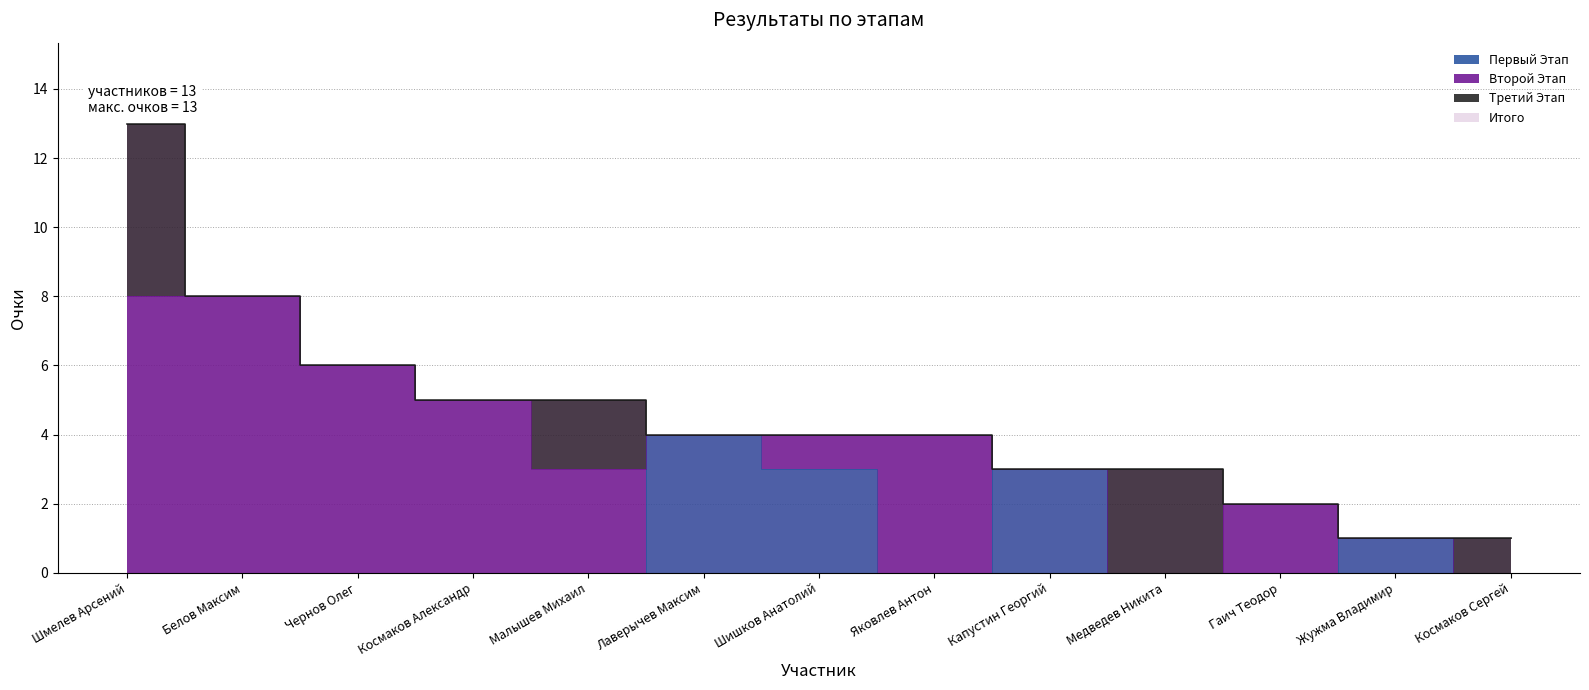

At how many categories does at least one series exceed 3?

8